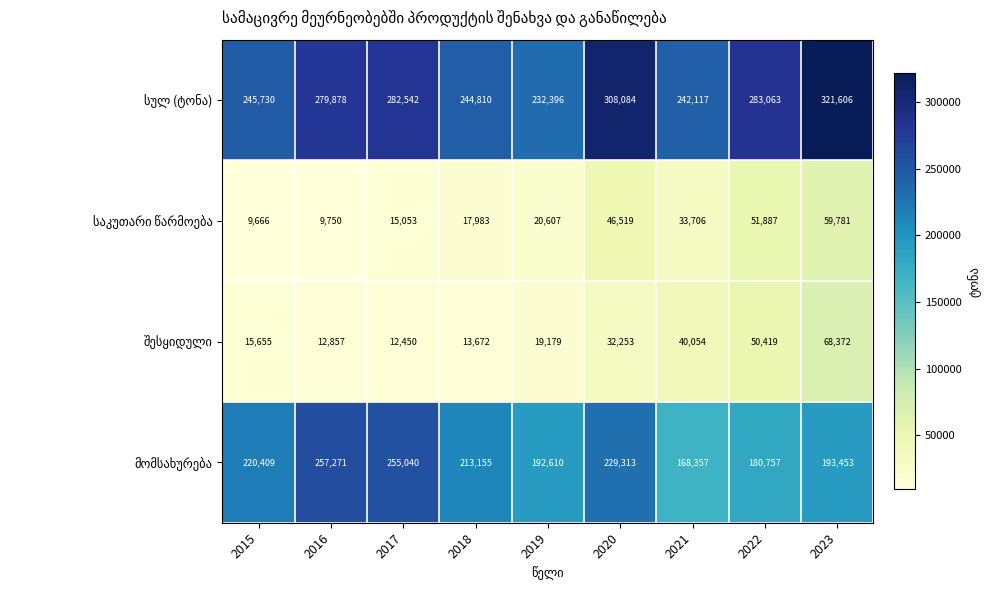

Which label corresponds to the smallest value in the chart?

2015